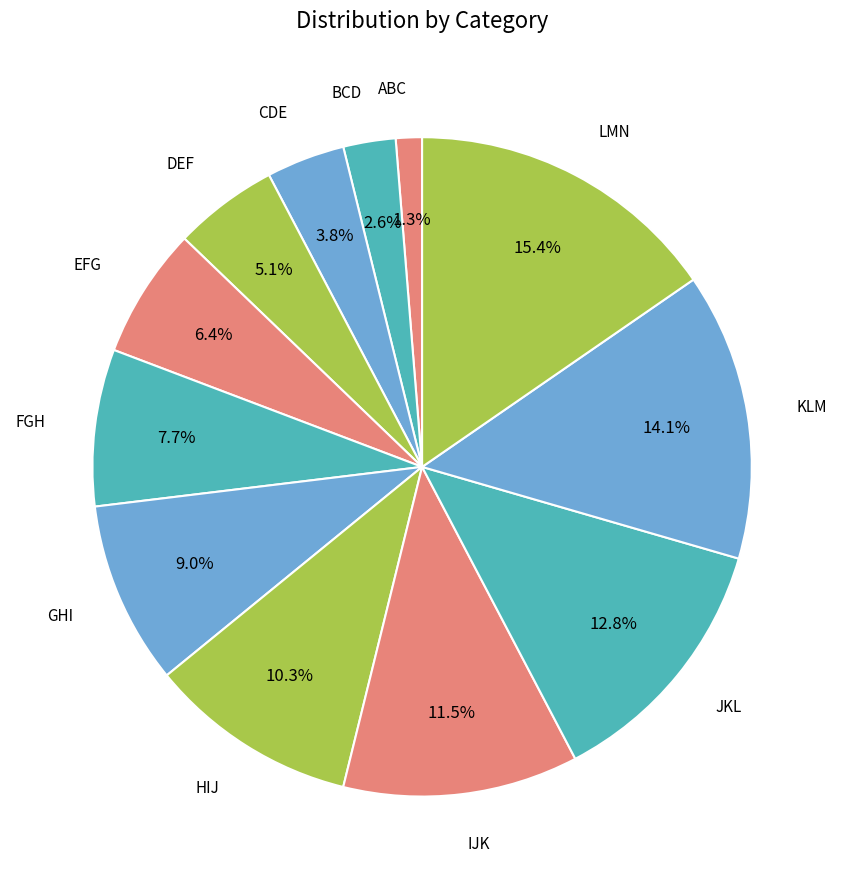

How many slices are in this pie chart?

12